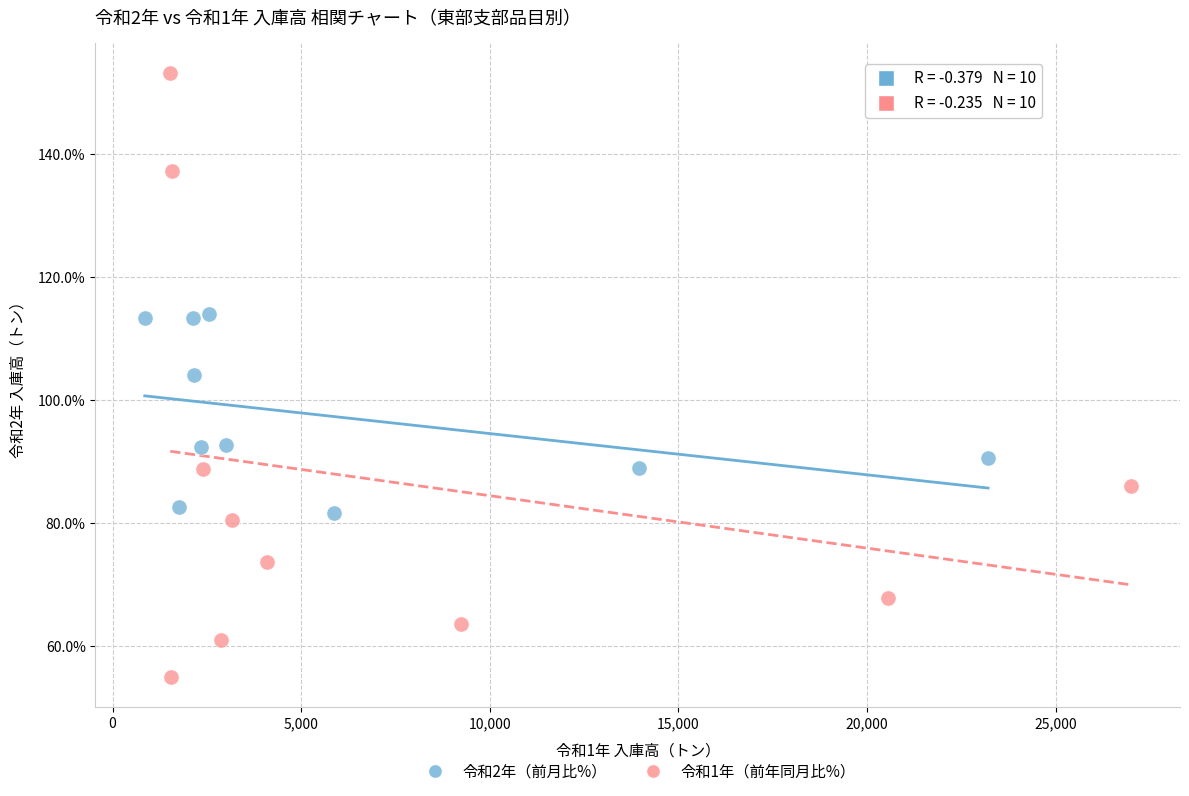

Which series reaches the minimum Y coordinate?

令和1年（前年同月比%）